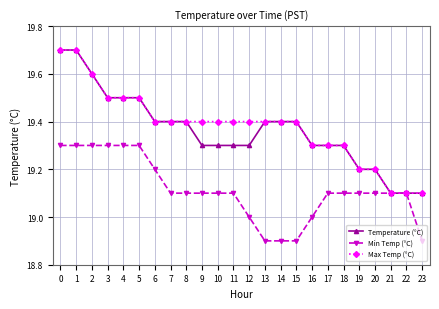

True or false: Max Temp (°C) has a value of 34.3 at 18.

False